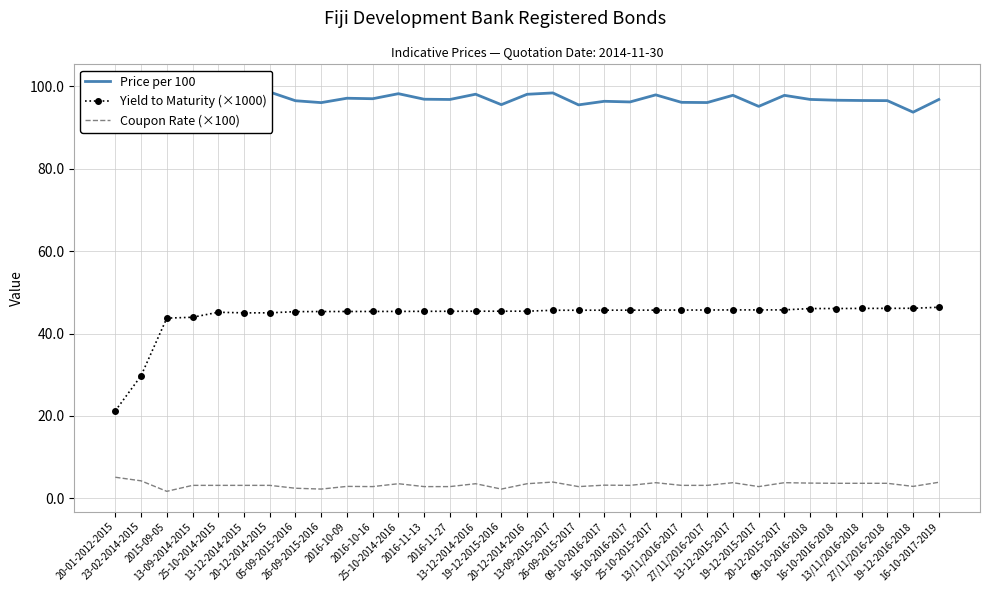

Between 13/11/2016-2018 and 2016-11-27, which is larger?

2016-11-27